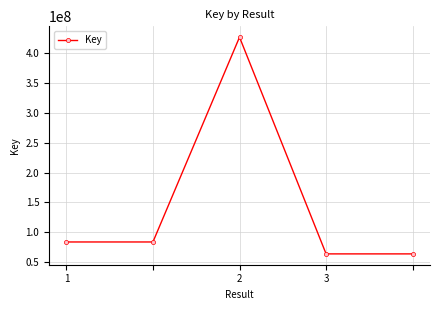

Reading left to right, what are all the values shown in this chart?

83729146	83729146	426784132	63764300	63764300